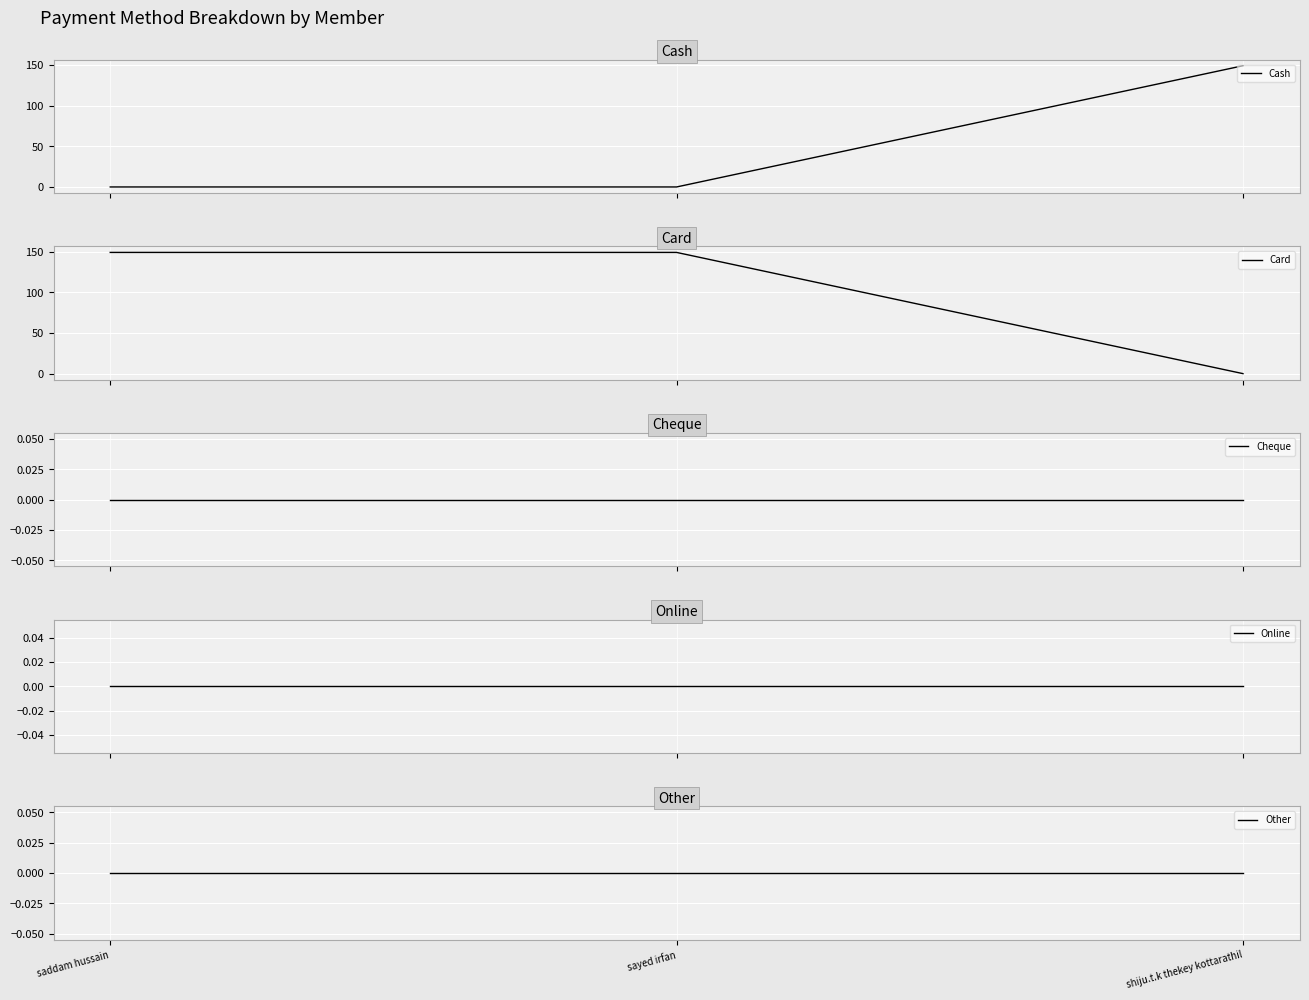

Reading right to left, list all the values displayed in this chart.

Cash: 149	0	0
Card: 0	149	149
Cheque: 0	0	0
Online: 0	0	0
Other: 0	0	0